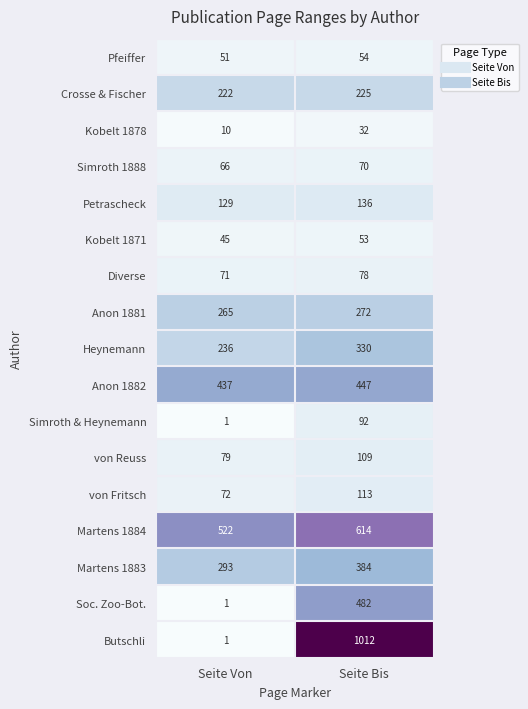

What is the maximum value shown in the chart?

1012